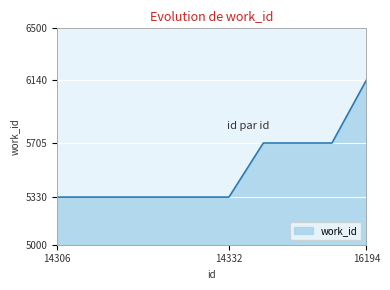

What is the maximum value shown in the chart?

6140